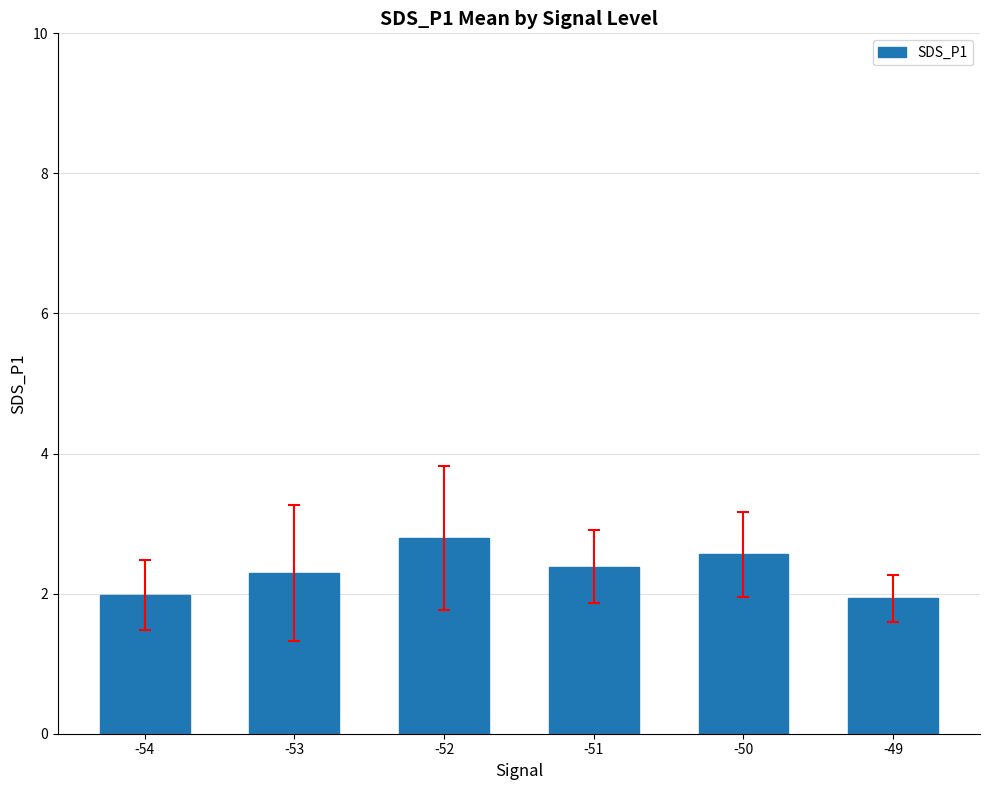

Reading left to right, transcribe all the data shown in this chart.

-54=2.0	-53=2.3	-52=2.8	-51=2.4	-50=2.6	-49=1.9